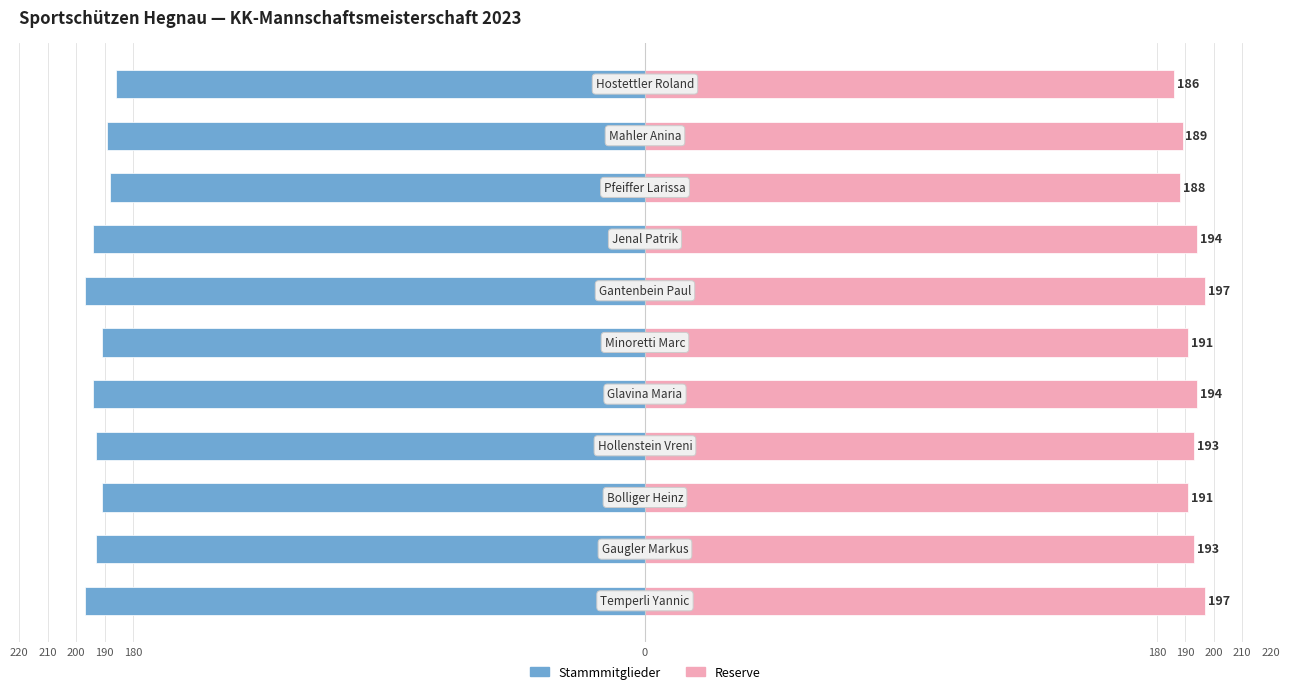

Reading right to left, extract all data points from this chart.

Stammmitglieder: -186	-189	-188	-194	-197	-191	-194	-193	-191	-193	-197
Reserve: 186	189	188	194	197	191	194	193	191	193	197